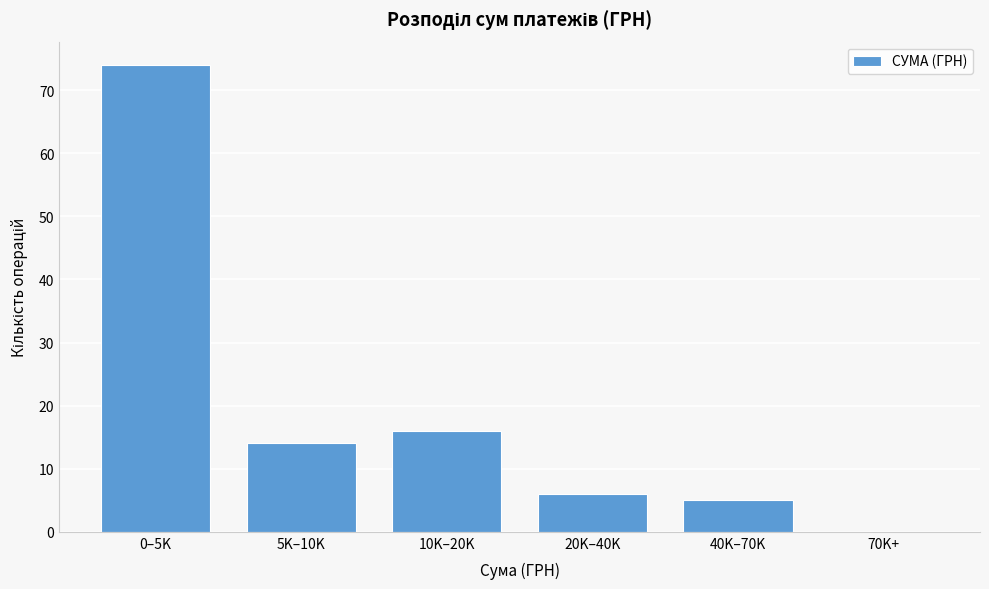

Reading left to right, list all the values displayed in this chart.

0–5K=74	5K–10K=14	10K–20K=16	20K–40K=6	40K–70K=5	70K+=0